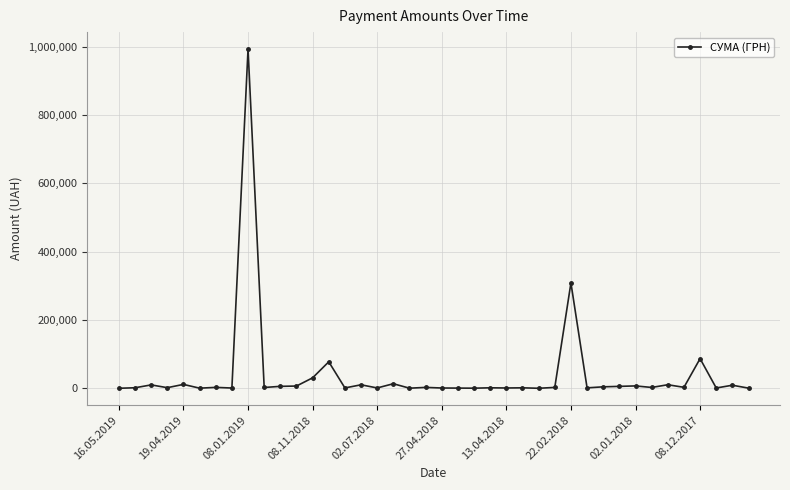

What is the difference between the maximum and minimum values?

993074.7